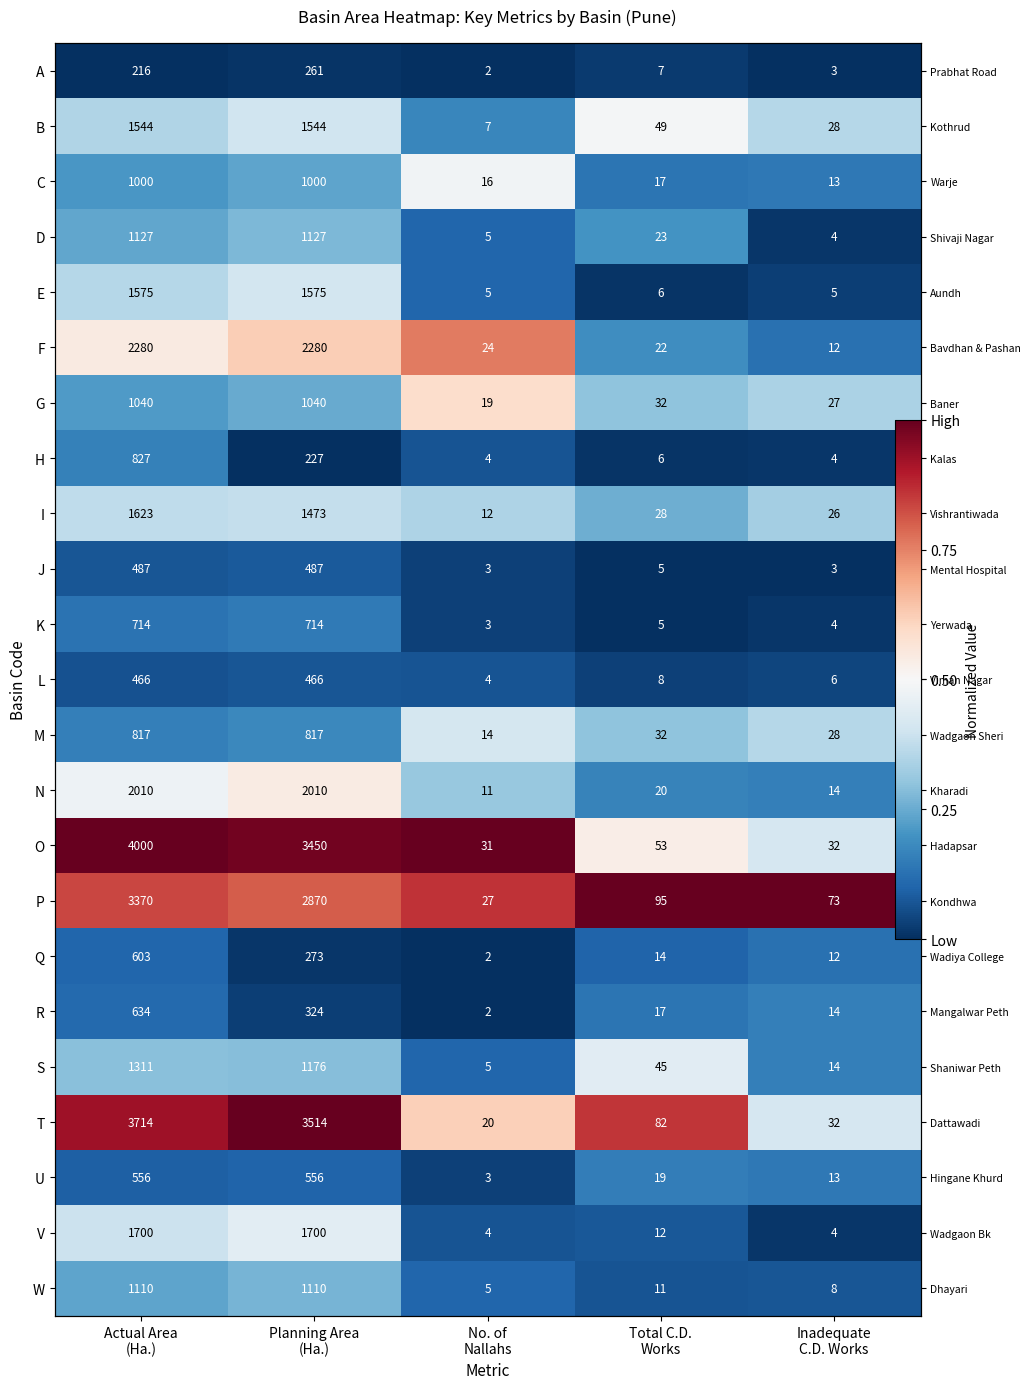

The value of L at No. of Nallahs is 0.0. True or false?

False